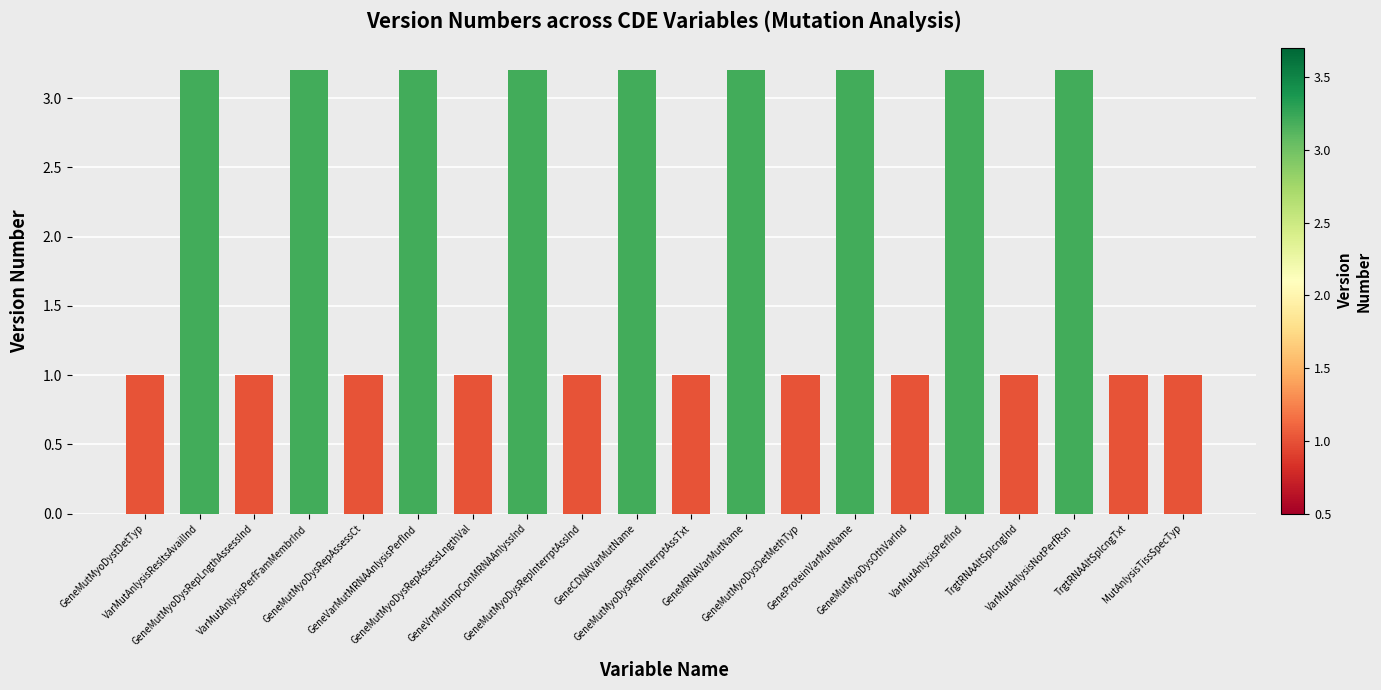

The value at GeneMutMyoDysRepInterrptAssInd is 1.0. True or false?

True